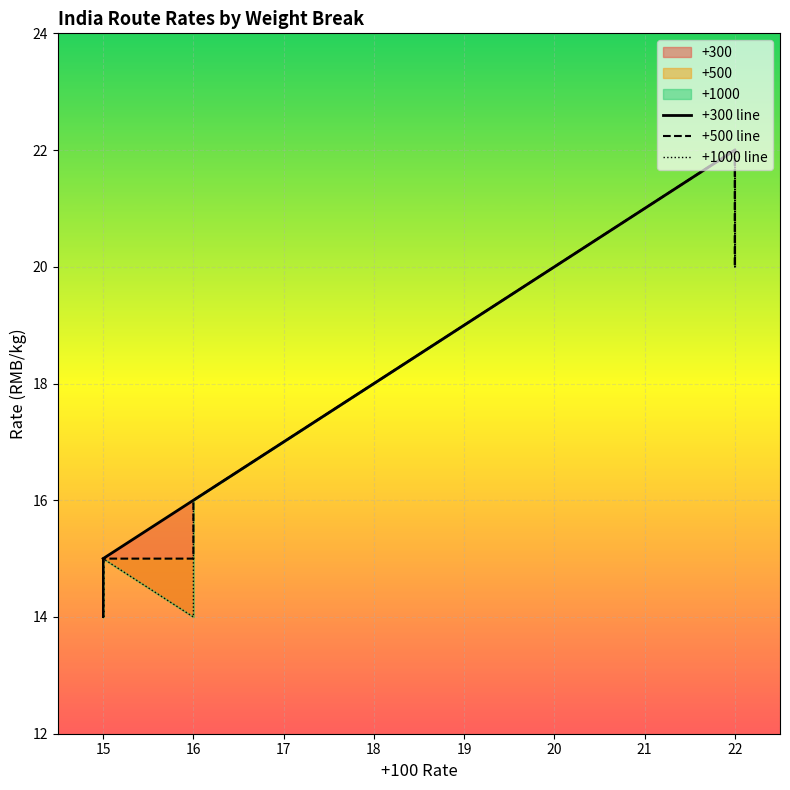

How many lines are shown in the chart?

3